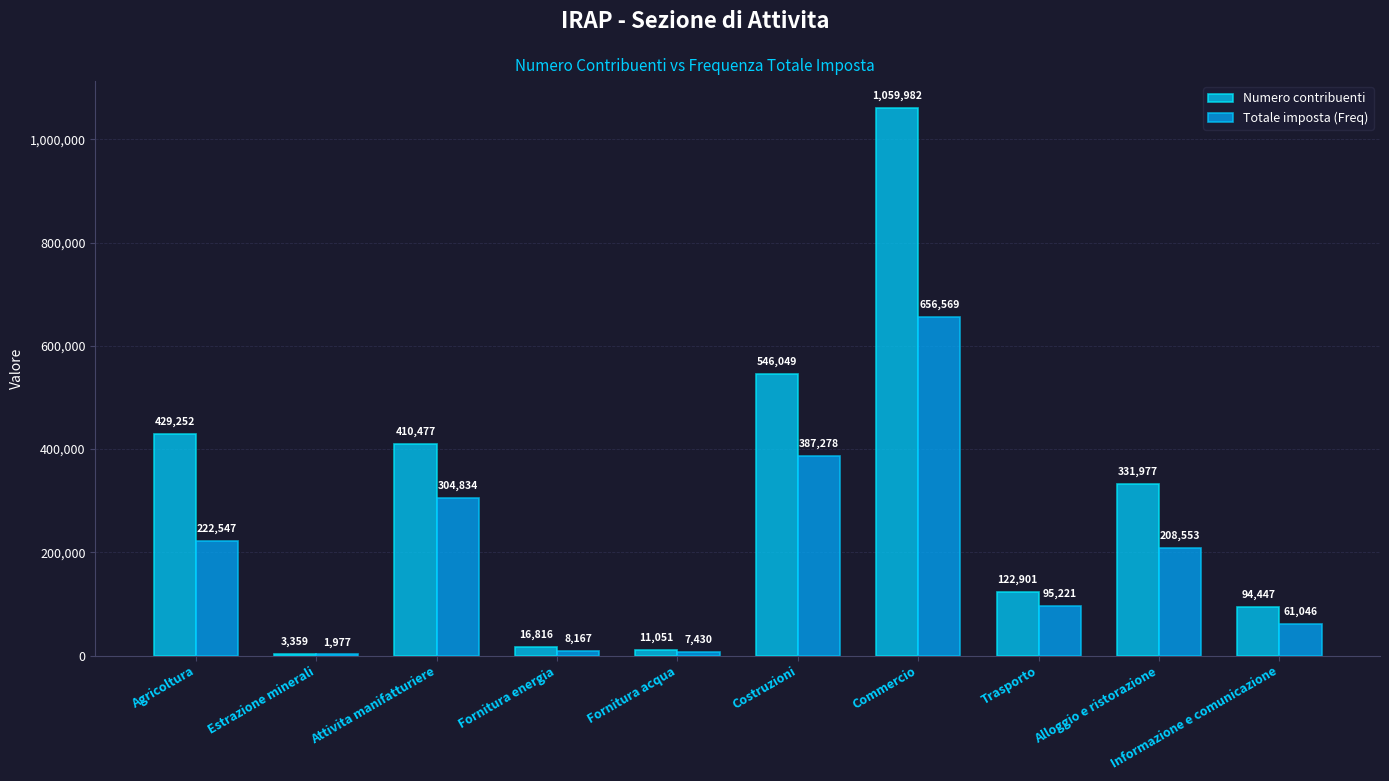

Which series changed the most between Commercio and Informazione e comunicazione?

Numero contribuenti